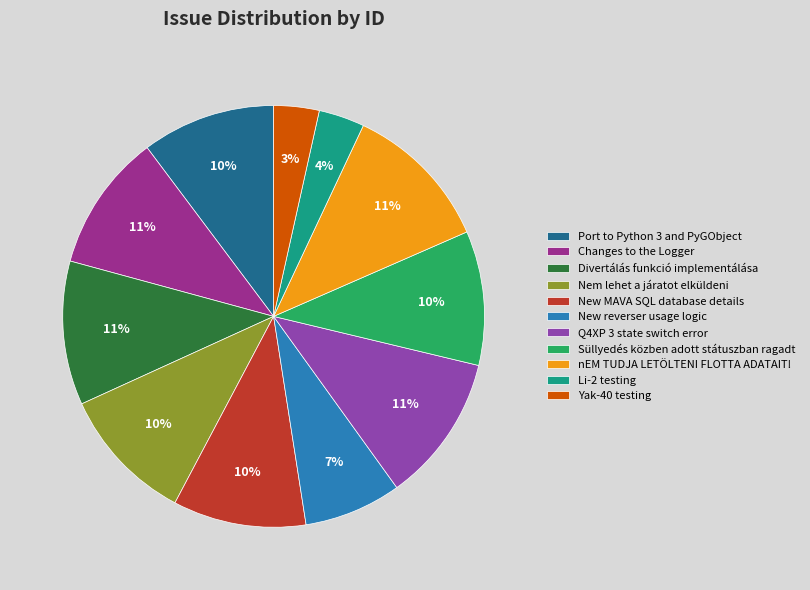

To the nearest percent, what is the average slice percentage?

9%